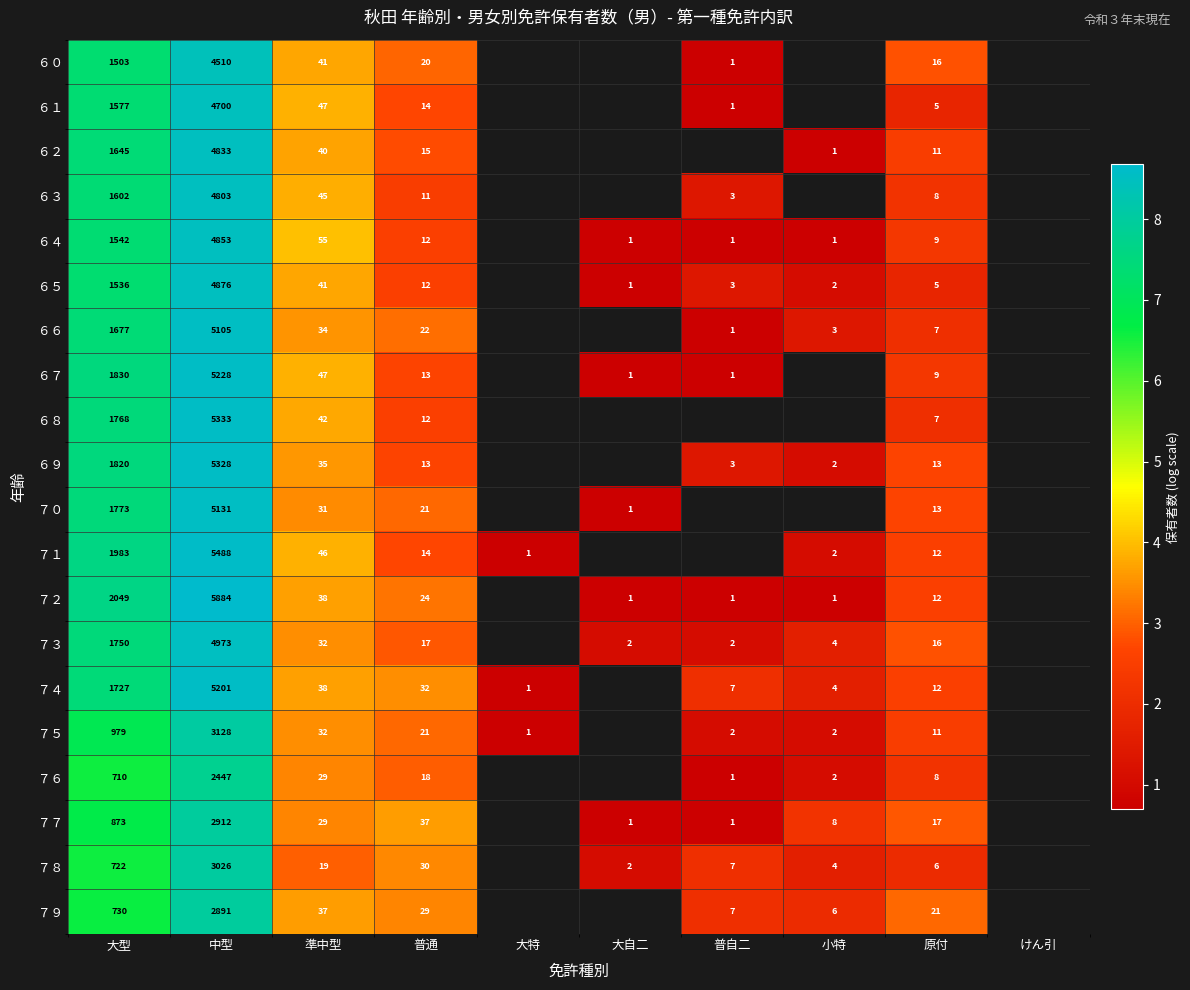

At how many categories does at least one series exceed 4?

3